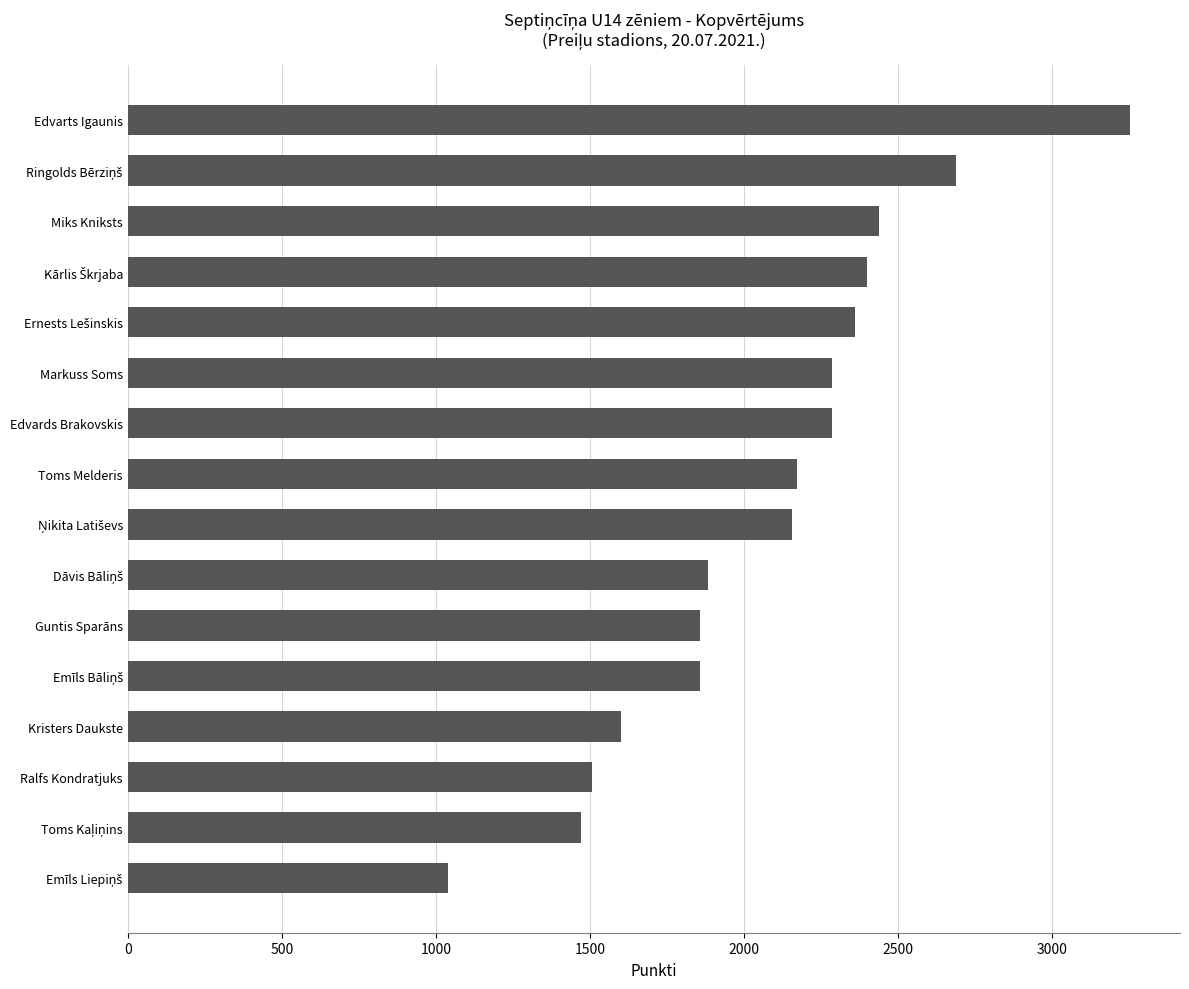

What is the approximate value at Kristers Daukste, to the nearest 100?

1600